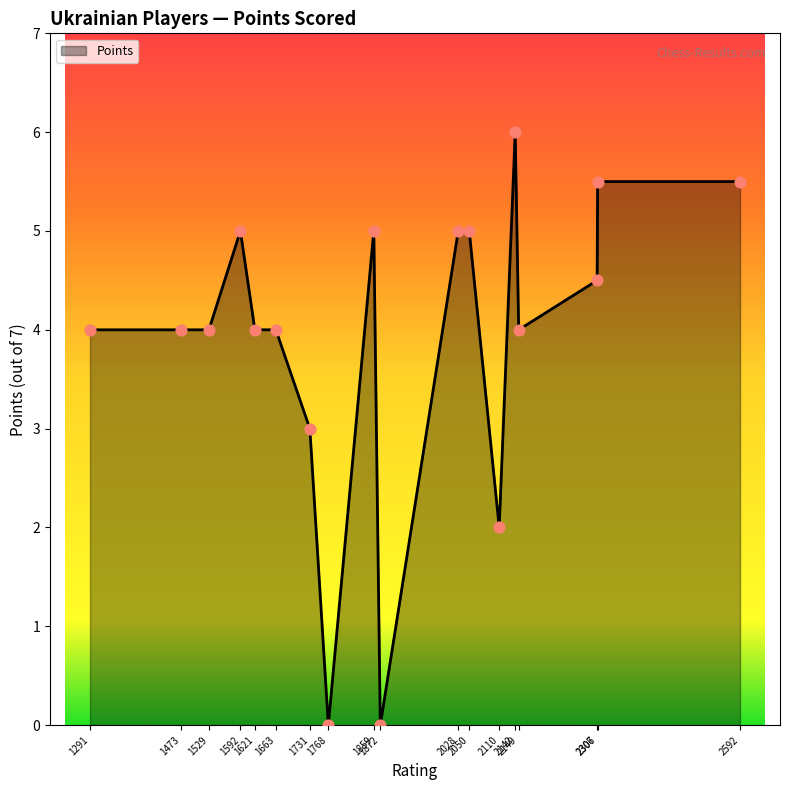

What is the maximum value shown in the chart?

6.0